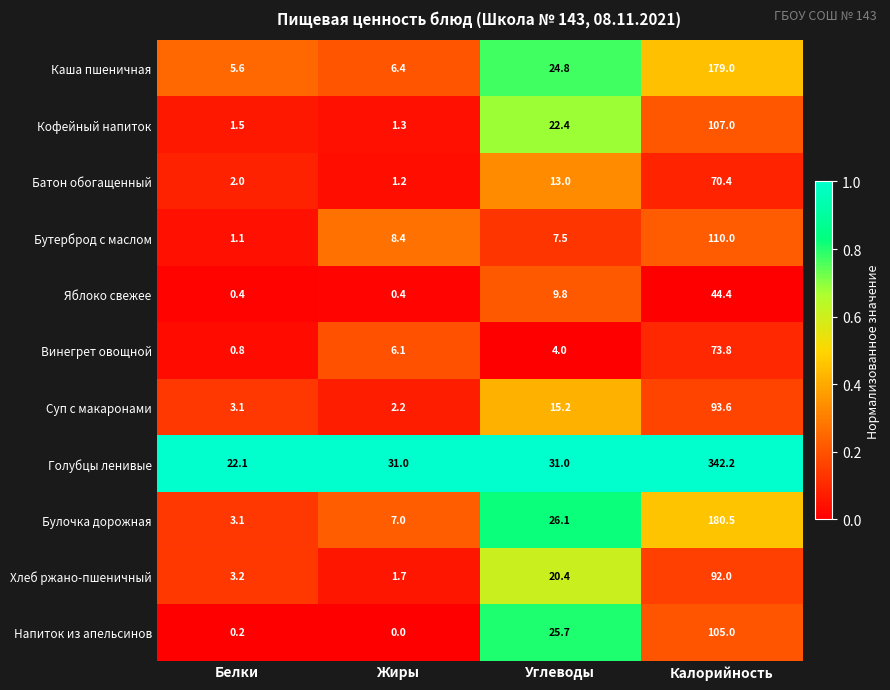

At which category is the sum across all series the highest?

Калорийность